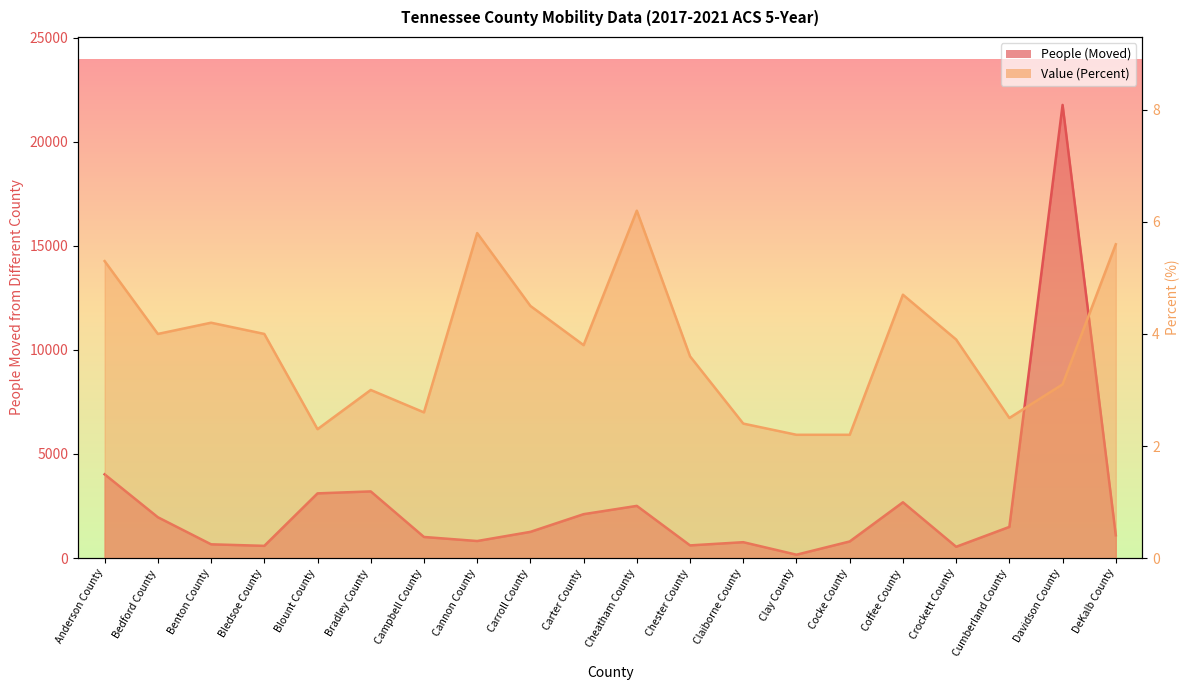

Between Benton County and Cheatham County, which is larger?

Cheatham County